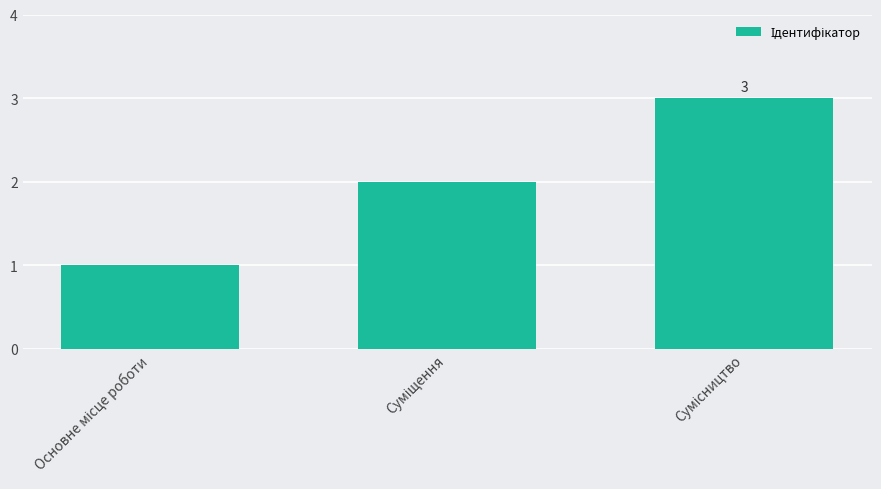

What is the sum of all values?

6